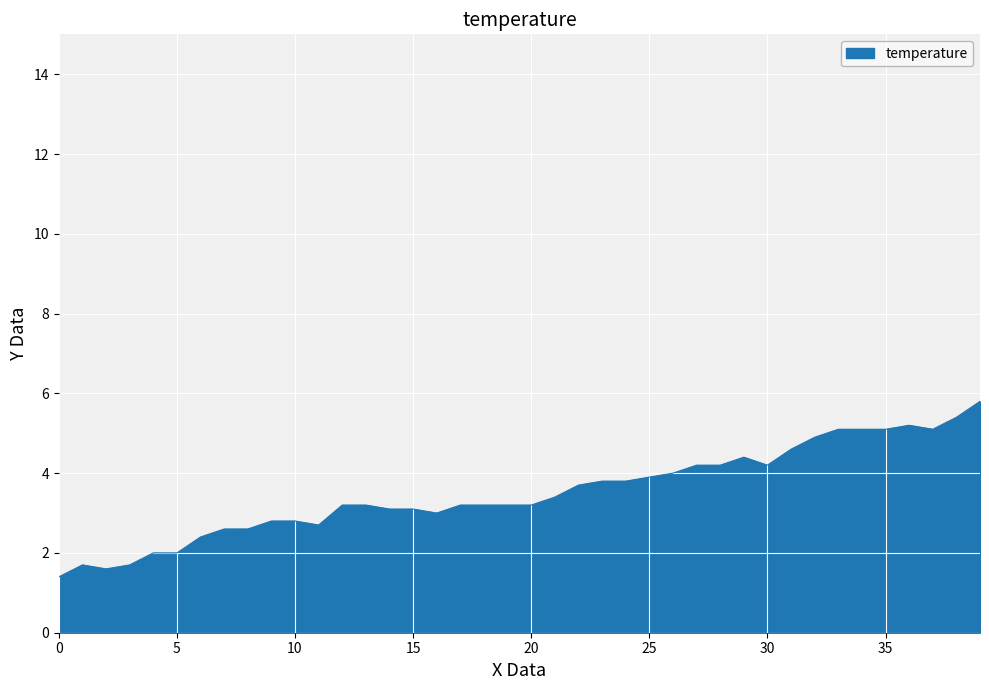

What is the difference between the second highest and second lowest values?

3.8